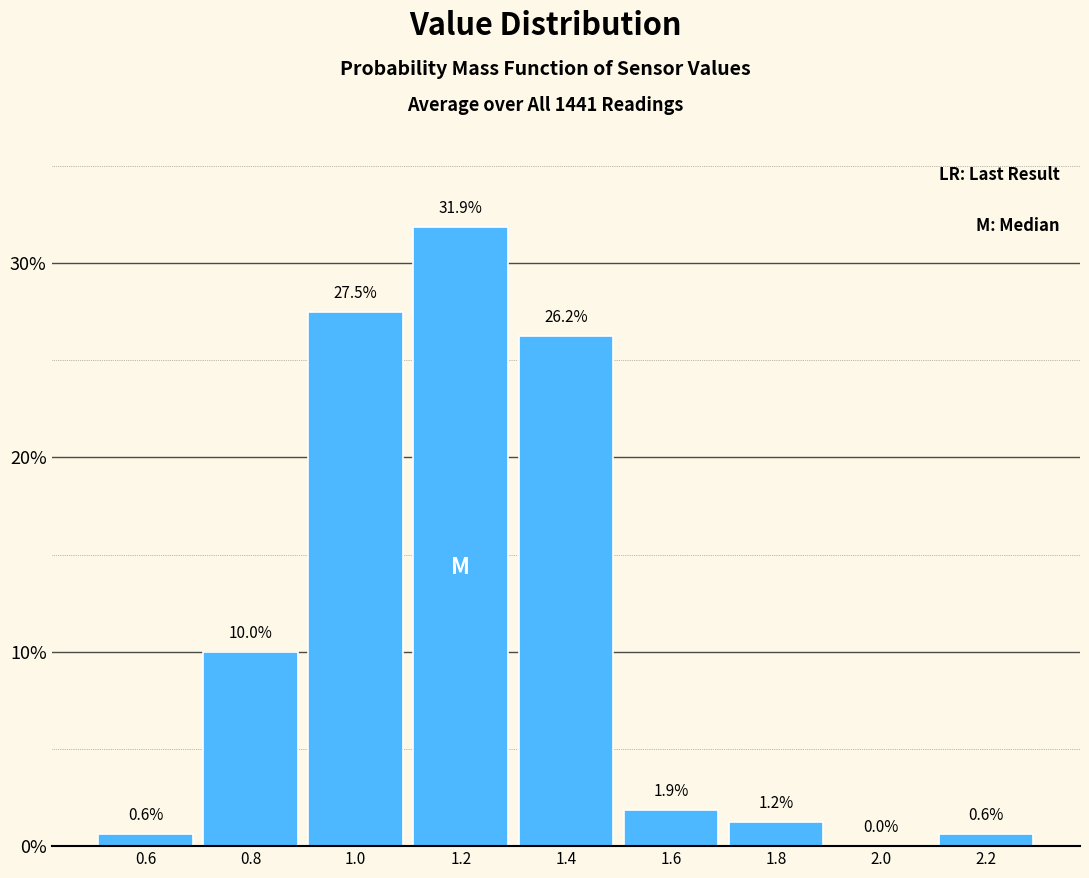

Reading left to right, list every bar in this chart as the range it spans on the x-axis followed by its height.

0.5 to 0.7: 0.6
0.7 to 0.9: 10.0
0.9 to 1.1: 27.5
1.1 to 1.3: 31.9
1.3 to 1.5: 26.2
1.5 to 1.7: 1.9
1.7 to 1.9: 1.2
1.9 to 2.1: 0.0
2.1 to 2.3: 0.6